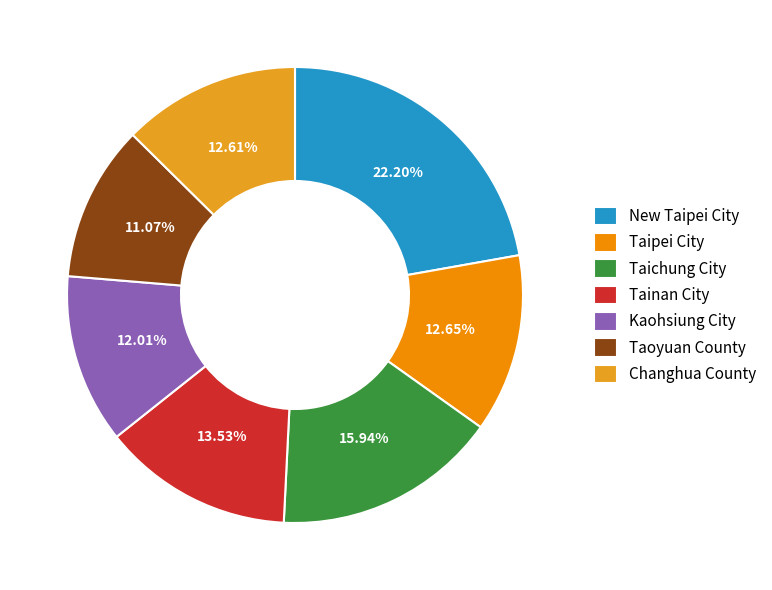

True or false: Changhua County accounts for 1% of the total.

False